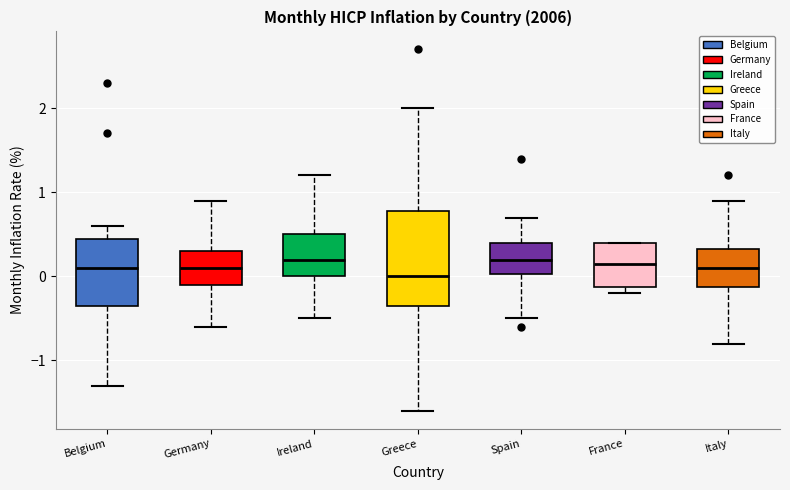

Comparing the boxes themselves (not the whiskers), which one is the tallest?

Greece